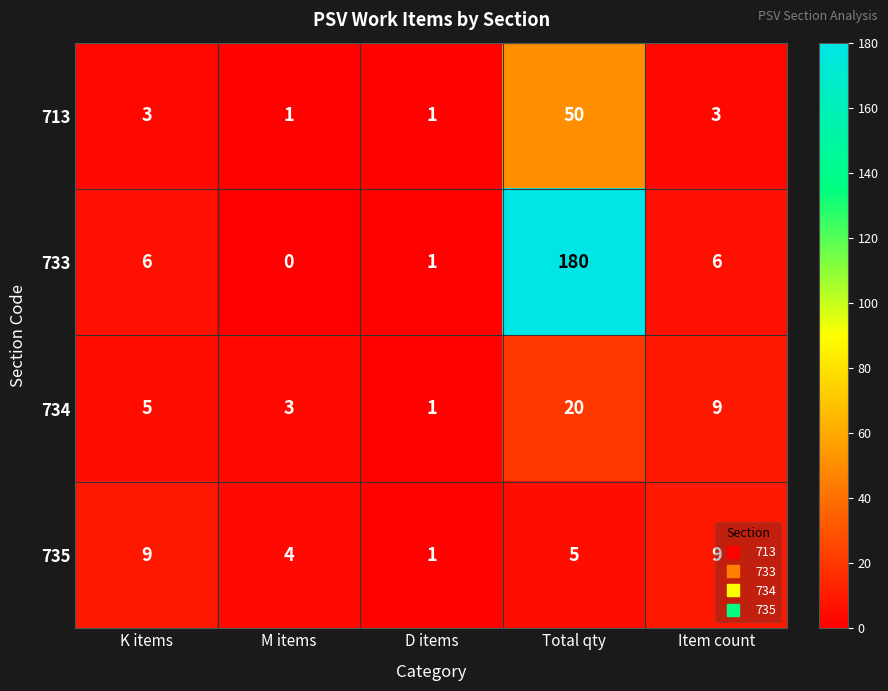

True or false: 734 has a value of 20 at Total qty.

True